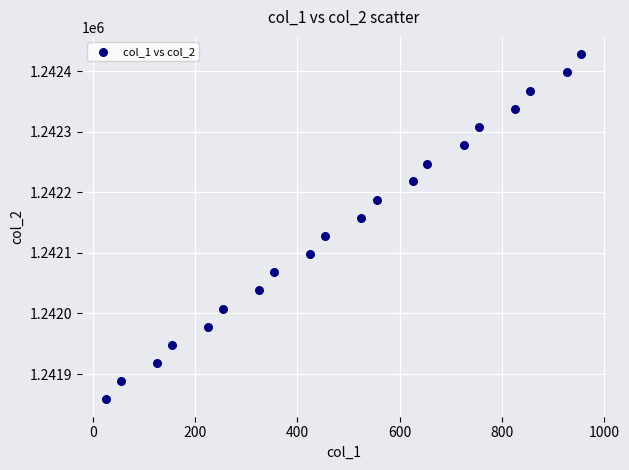

What is the range of X values (max minus min)?

930